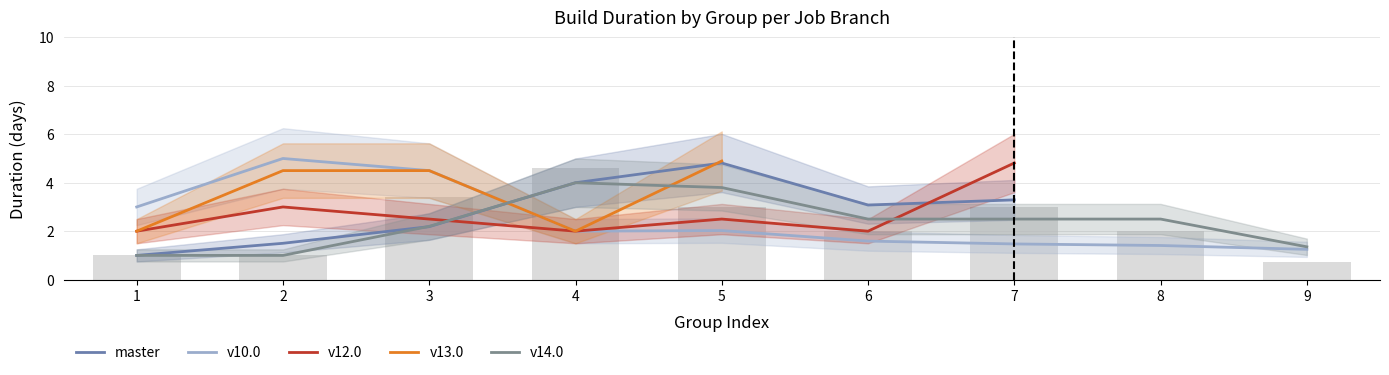

The v14.0 series shows 2.5 at 8. True or false?

True